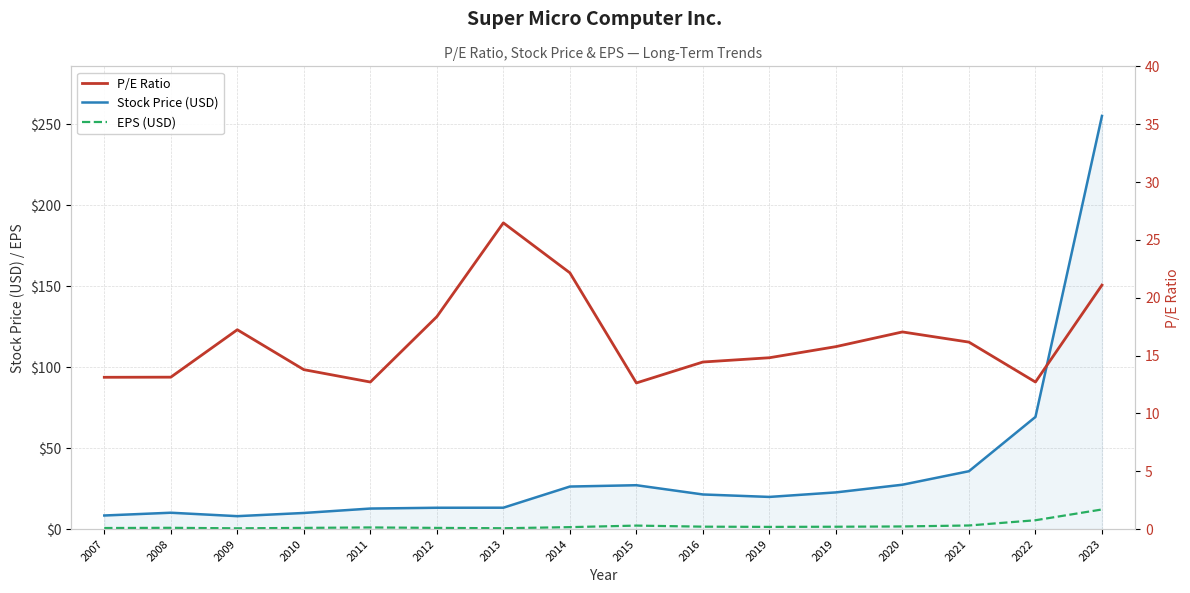

Rank the series by their maximum value, from highest to lowest.

Stock Price (USD), P/E Ratio, EPS (USD)